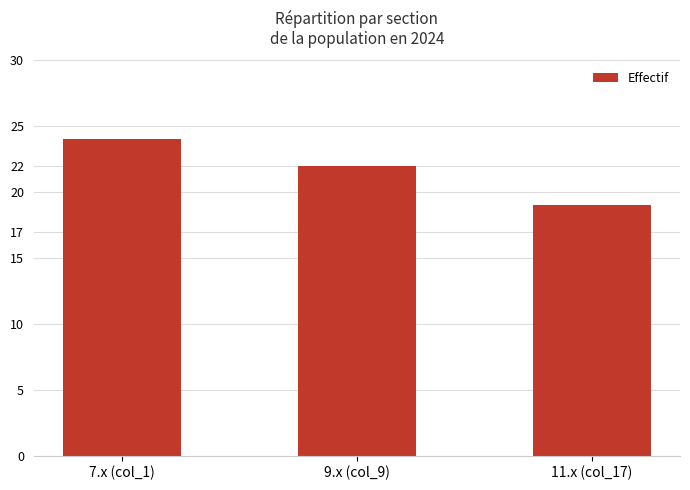

The chart shows a value of 11 at 11.x (col_17). True or false?

False